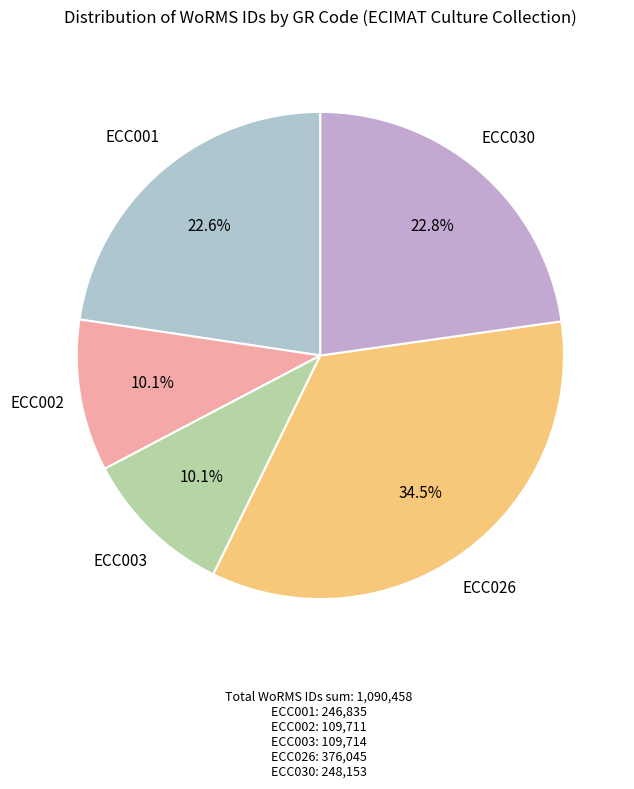

To the nearest percent, what is the difference between the ECC001 and ECC026 slice percentages?

12%